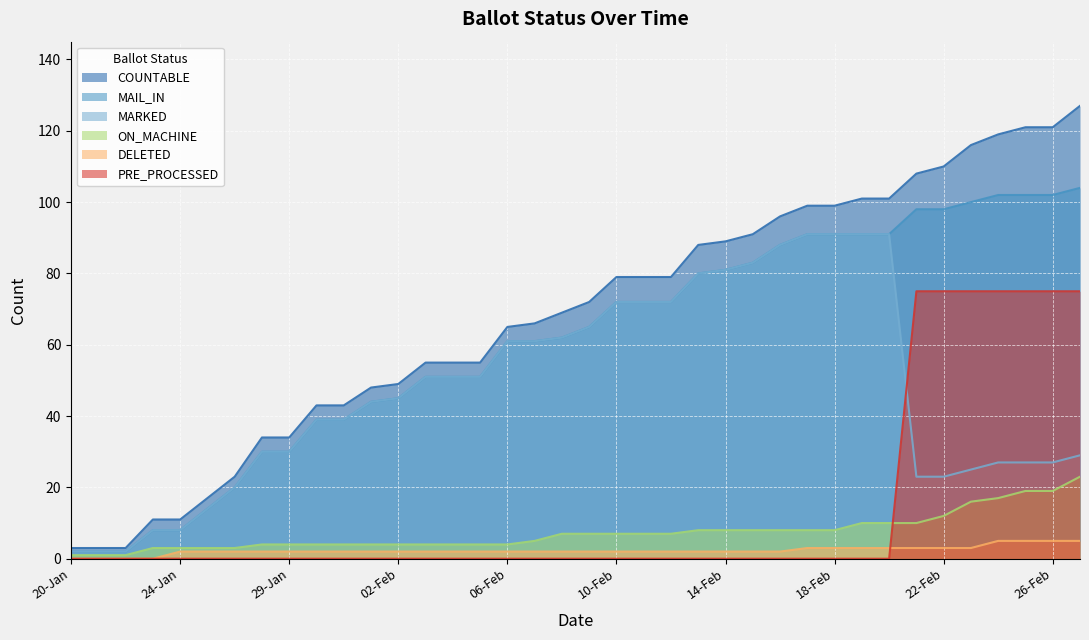

Is it true that DELETED equals 1 at 12-Feb?

False